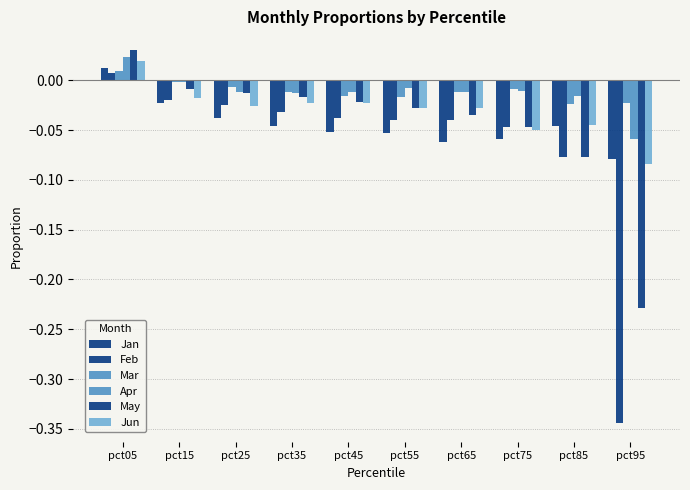

Reading left to right, extract all data points from this chart.

Jan: 0.0	-0.0	-0.0	-0.0	-0.1	-0.1	-0.1	-0.1	-0.0	-0.1
Feb: 0.0	-0.0	-0.0	-0.0	-0.0	-0.0	-0.0	-0.0	-0.1	-0.3
Mar: 0.0	-0.0	-0.0	-0.0	-0.0	-0.0	-0.0	-0.0	-0.0	-0.0
Apr: 0.0	-0.0	-0.0	-0.0	-0.0	-0.0	-0.0	-0.0	-0.0	-0.1
May: 0.0	-0.0	-0.0	-0.0	-0.0	-0.0	-0.0	-0.0	-0.1	-0.2
Jun: 0.0	-0.0	-0.0	-0.0	-0.0	-0.0	-0.0	-0.0	-0.0	-0.1